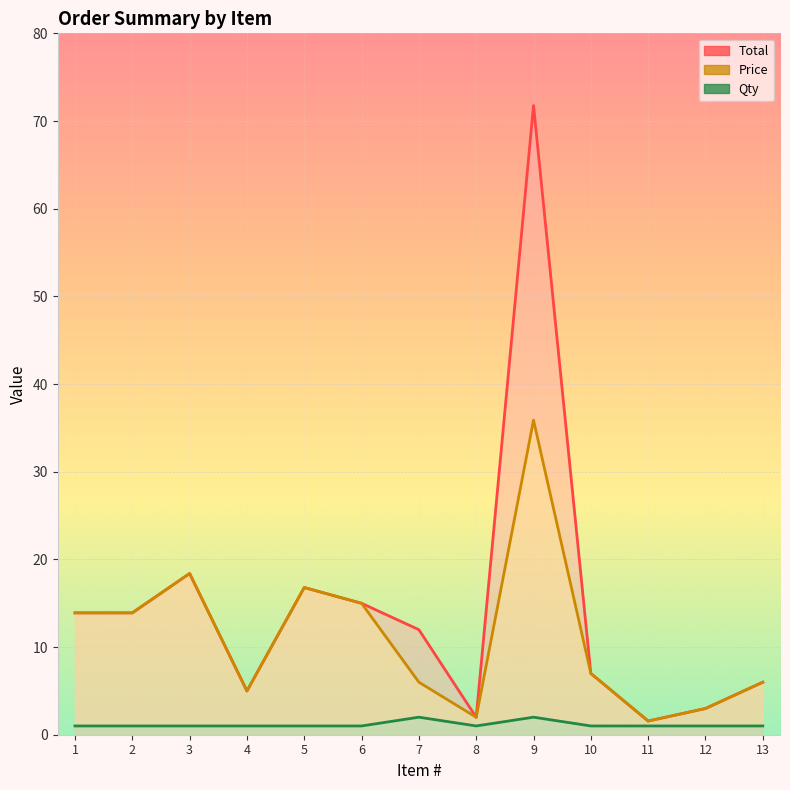

At 9, list the series in order from smallest to largest.

Qty, Price, Total